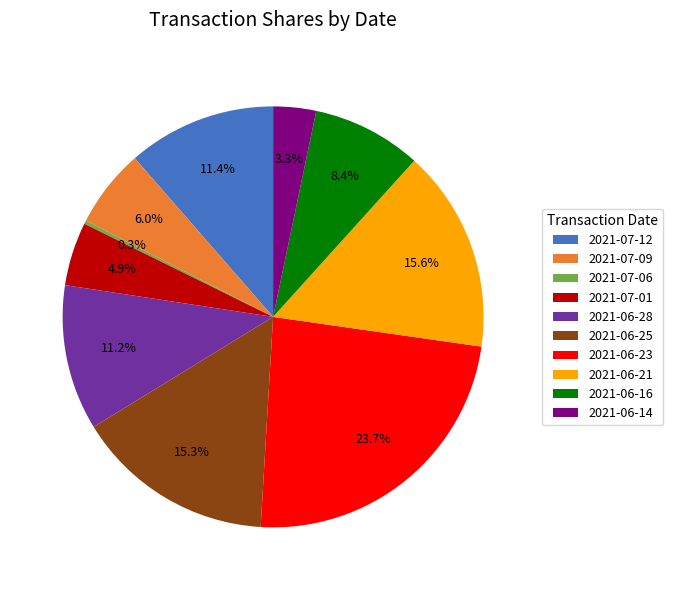

What portion of the pie excludes 2021-06-25?

84.7%